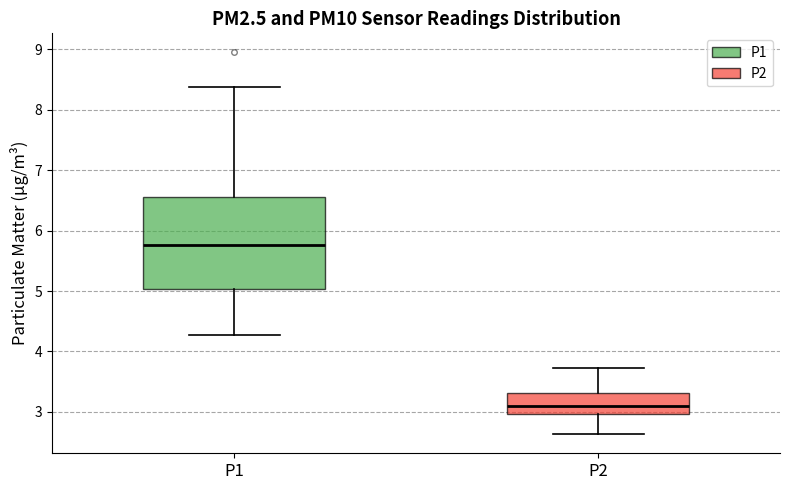

Where is the lower edge of the box for P1 on the y-axis? The values are not printed on the chart, so give them approximately, as read against the axis.

5.0